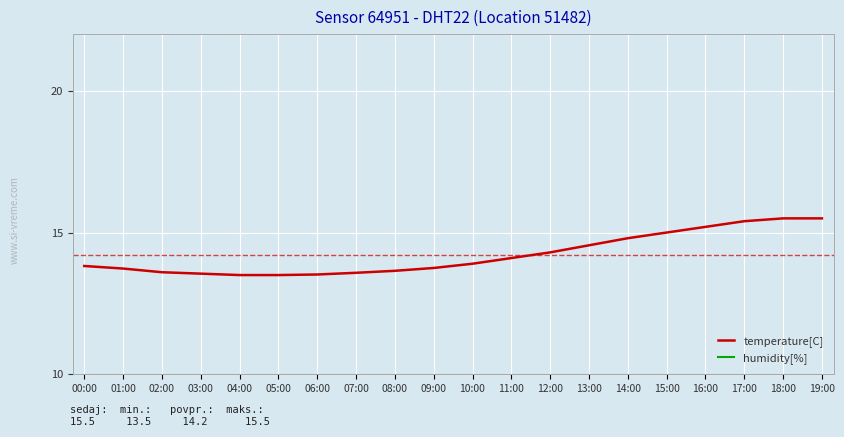

What is the difference between the maximum and minimum values in the temperature[C] series?

2.0